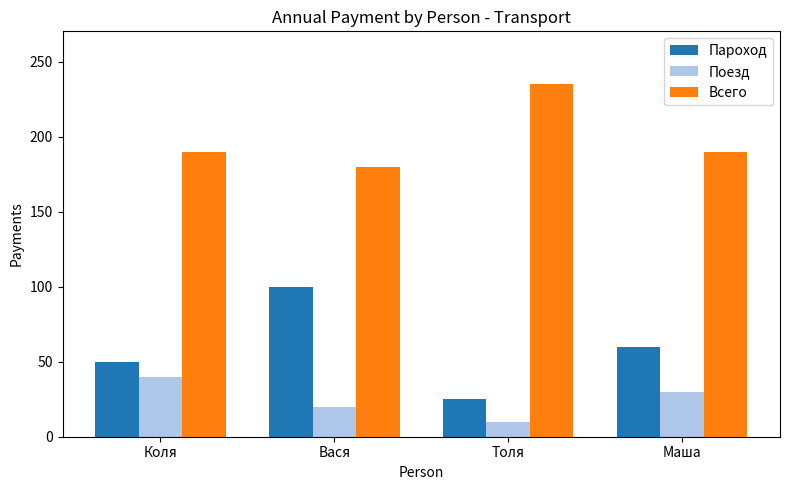

What is the spread (max minus min) of values at Вася?

160